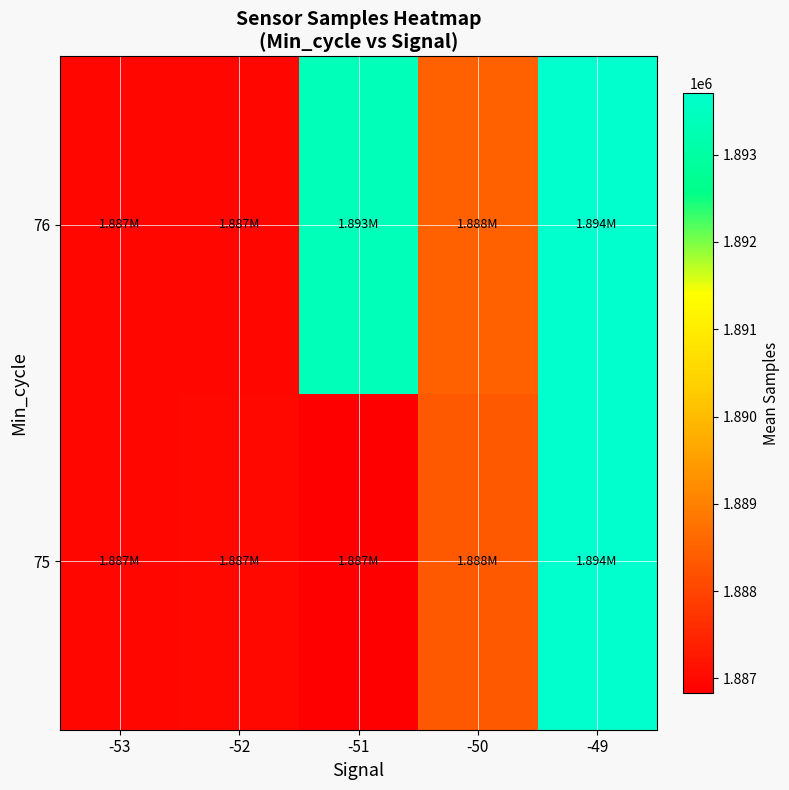

Reading left to right, list all the values displayed in this chart.

75: -53=1886949.1	-52=1886981.9	-51=1886828.8	-50=1888339.8	-49=1893708.0
76: -53=1886945.1	-52=1886951.7	-51=1893374.4	-50=1888484.8	-49=1893708.0